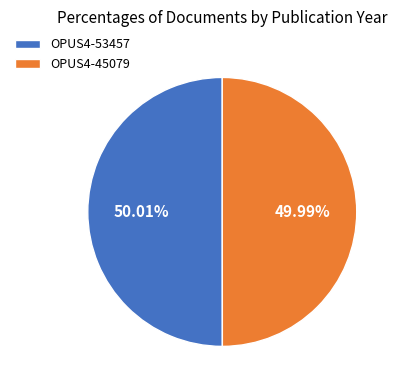

Do OPUS4-45079 and OPUS4-53457 together represent more than half of the pie?

Yes